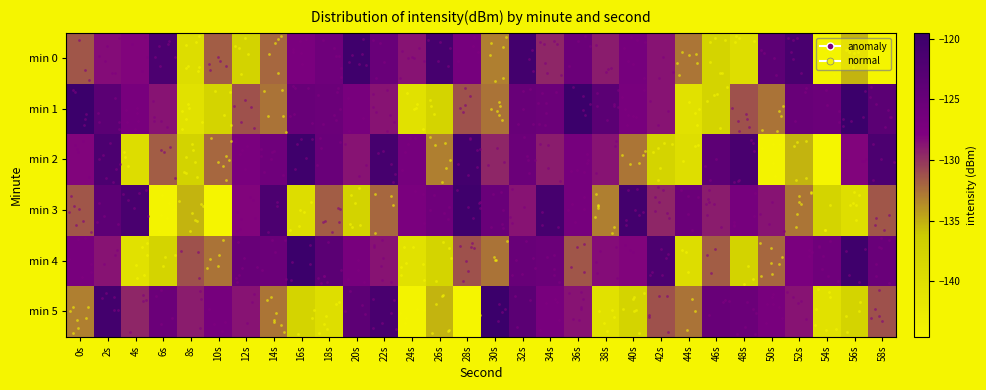

Which label corresponds to the largest value in the chart?

0s